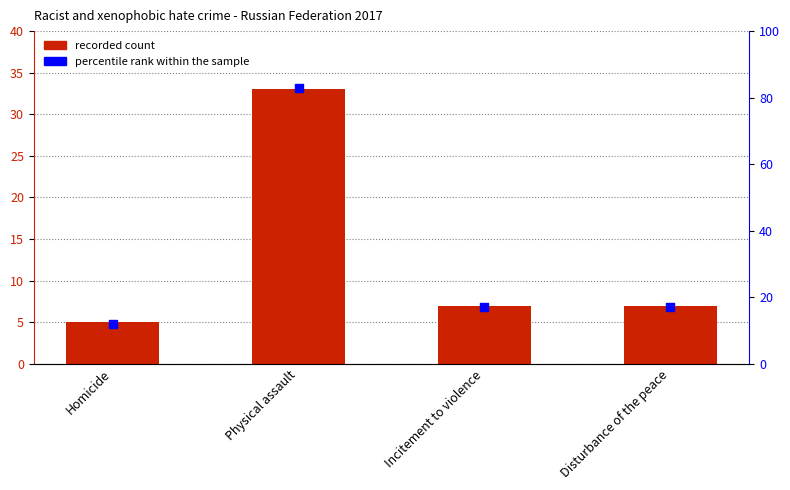

What is the total value across all series at Disturbance of the peace?

24